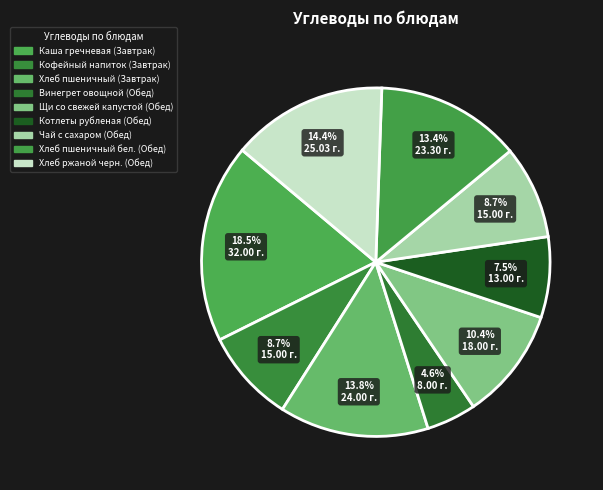

How many segments does this pie chart have?

9